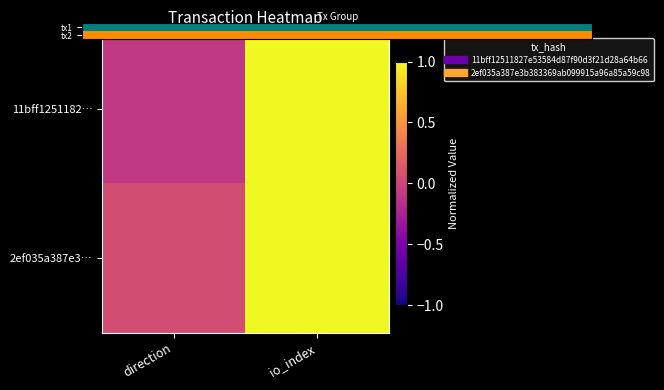

What is the maximum value shown in the chart?

1.0